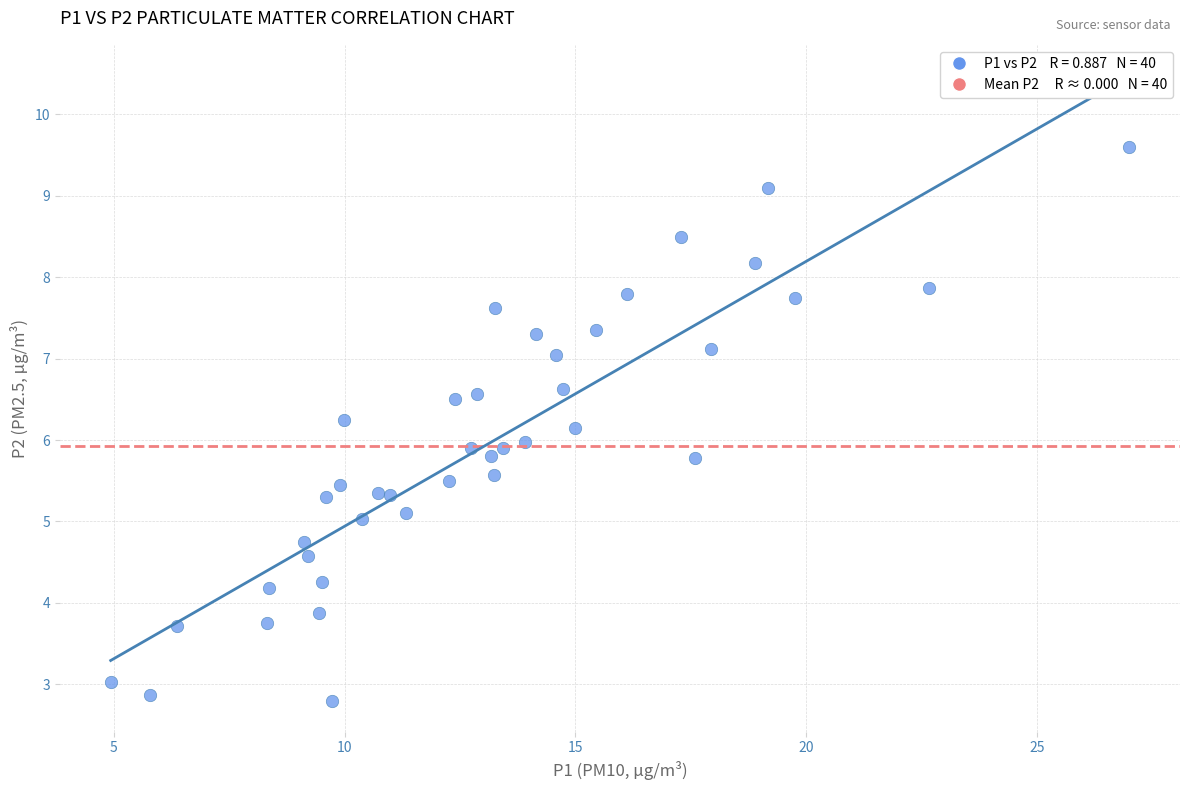

What is the range of X values (max minus min)?

22.1